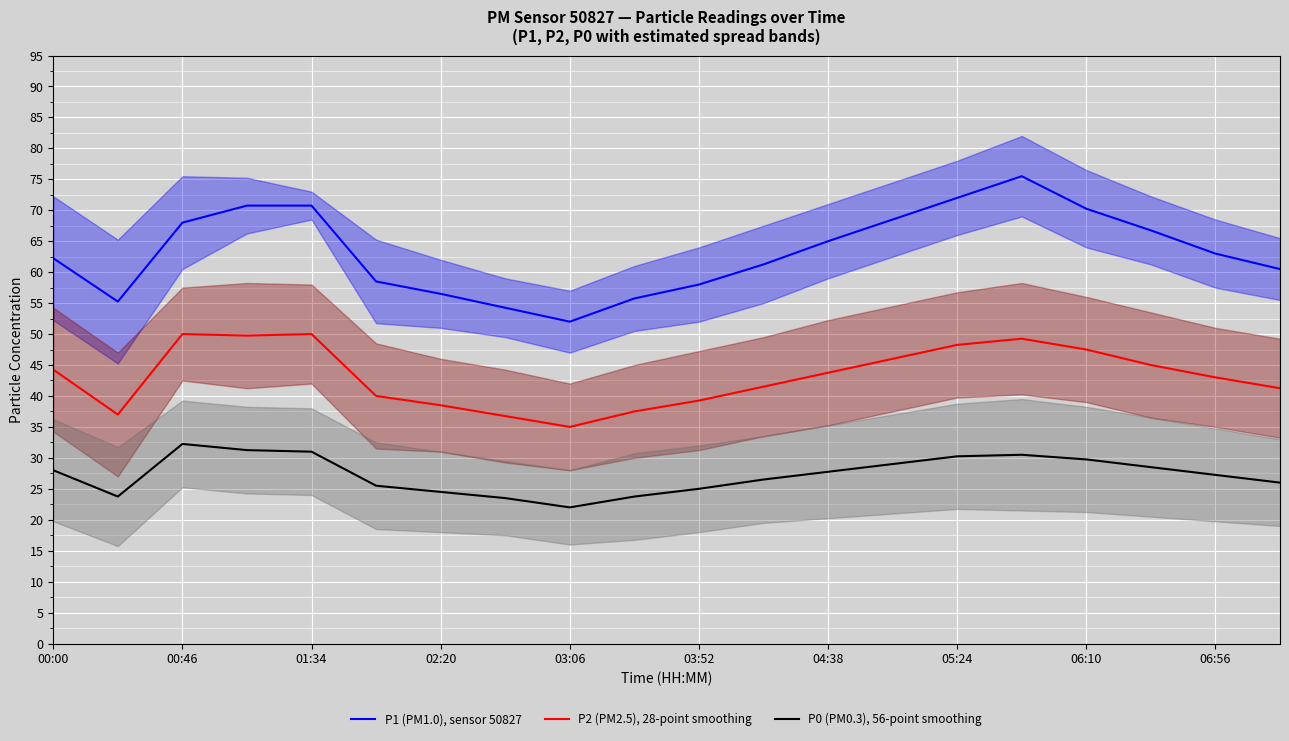

The P0 (PM0.3), 56-point smoothing series shows 10.0 at 03:06. True or false?

False